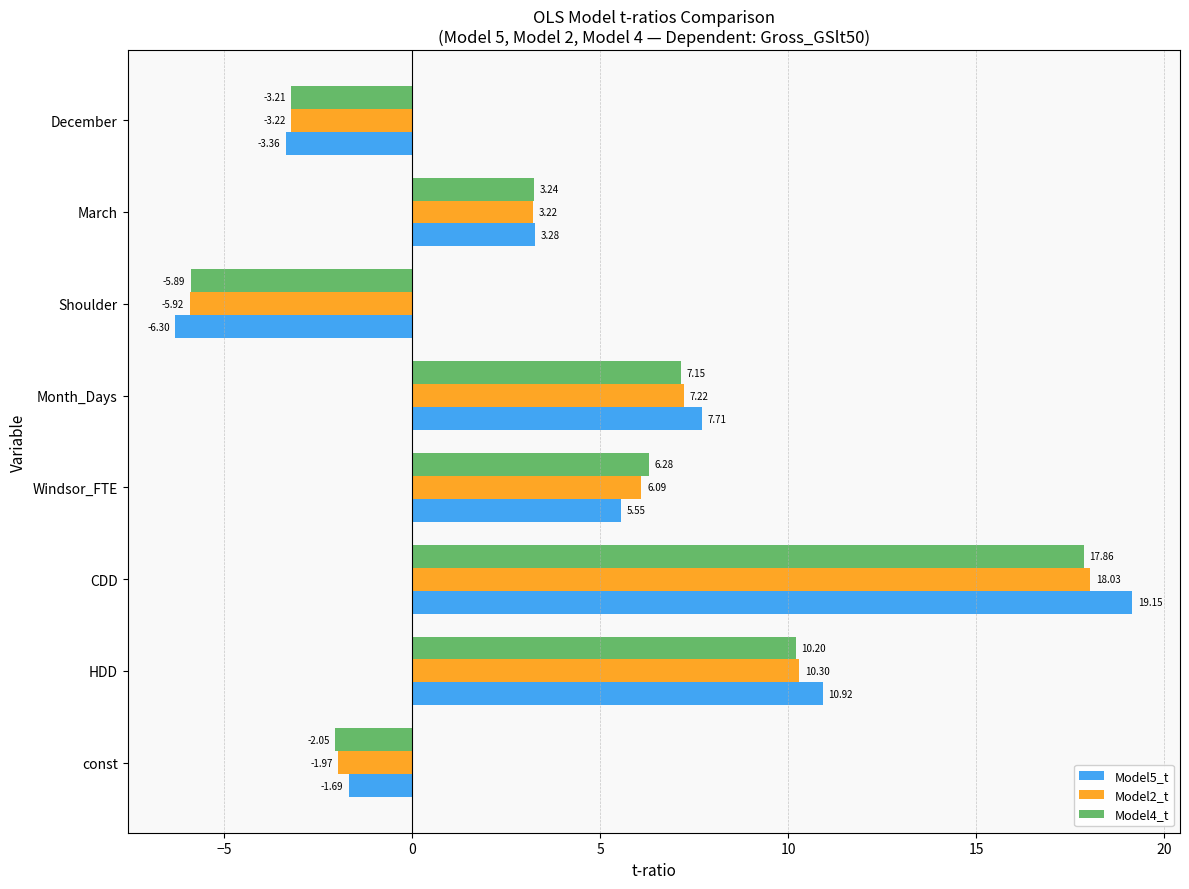

At which label is Model2_t closest to 6?

Windsor_FTE